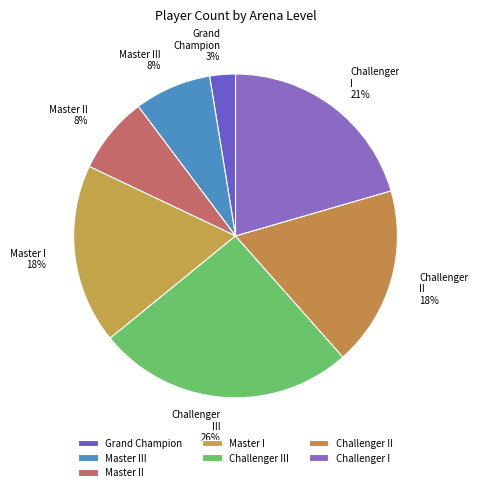

Which category has the biggest portion of the pie?

Challenger III